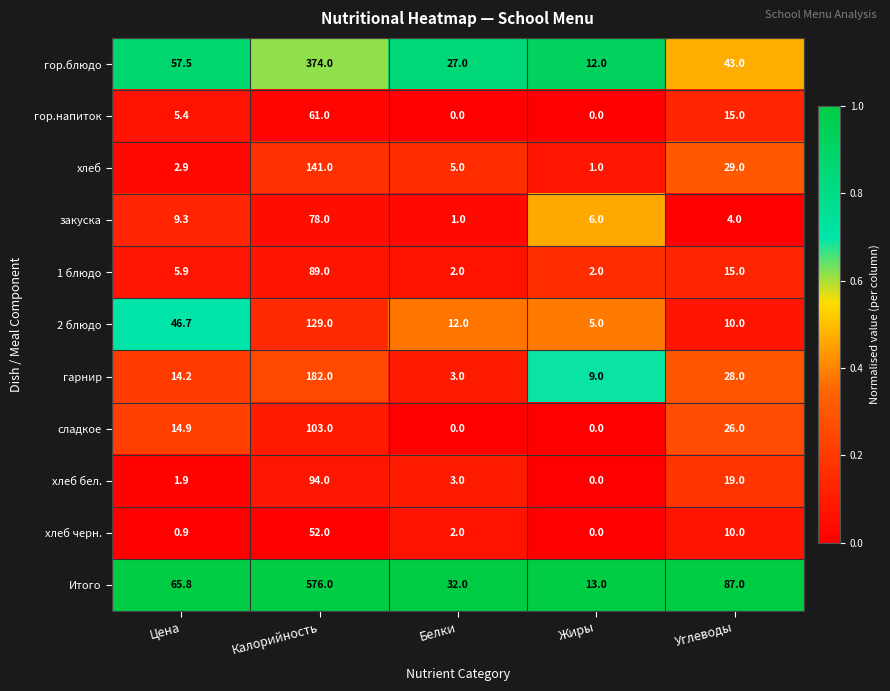

The value of 2 блюдо at Белки is 17.1. True or false?

False